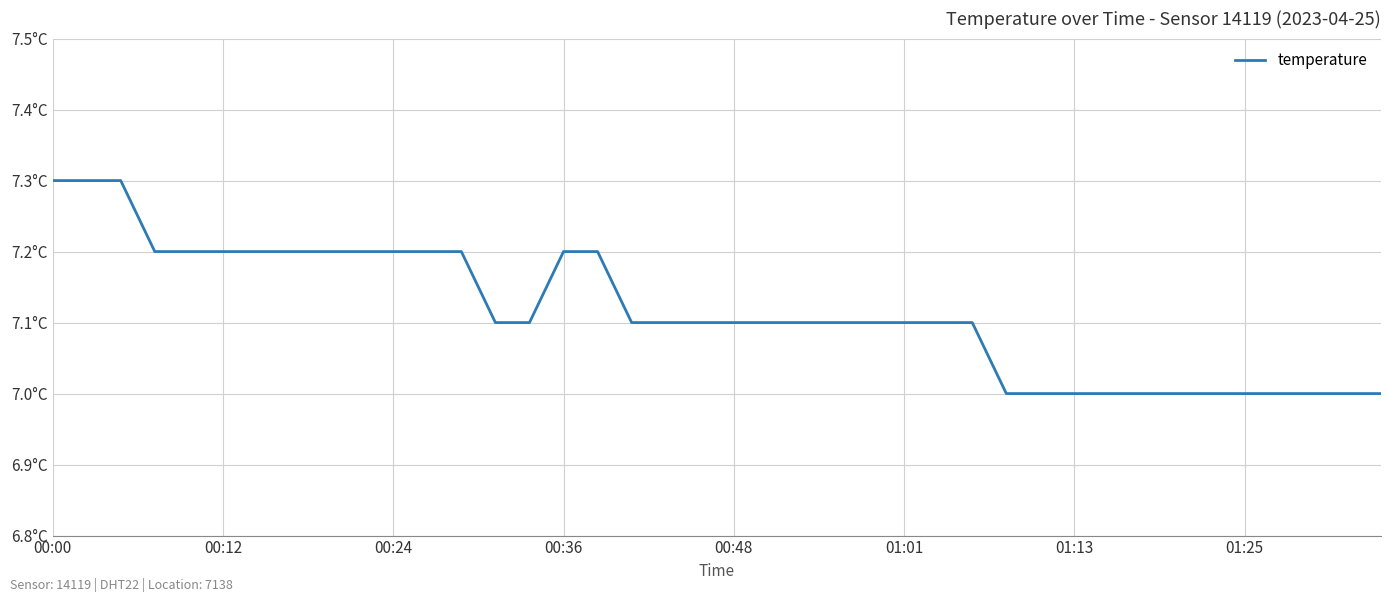

What is the value of the 35th point from the left?

7.0